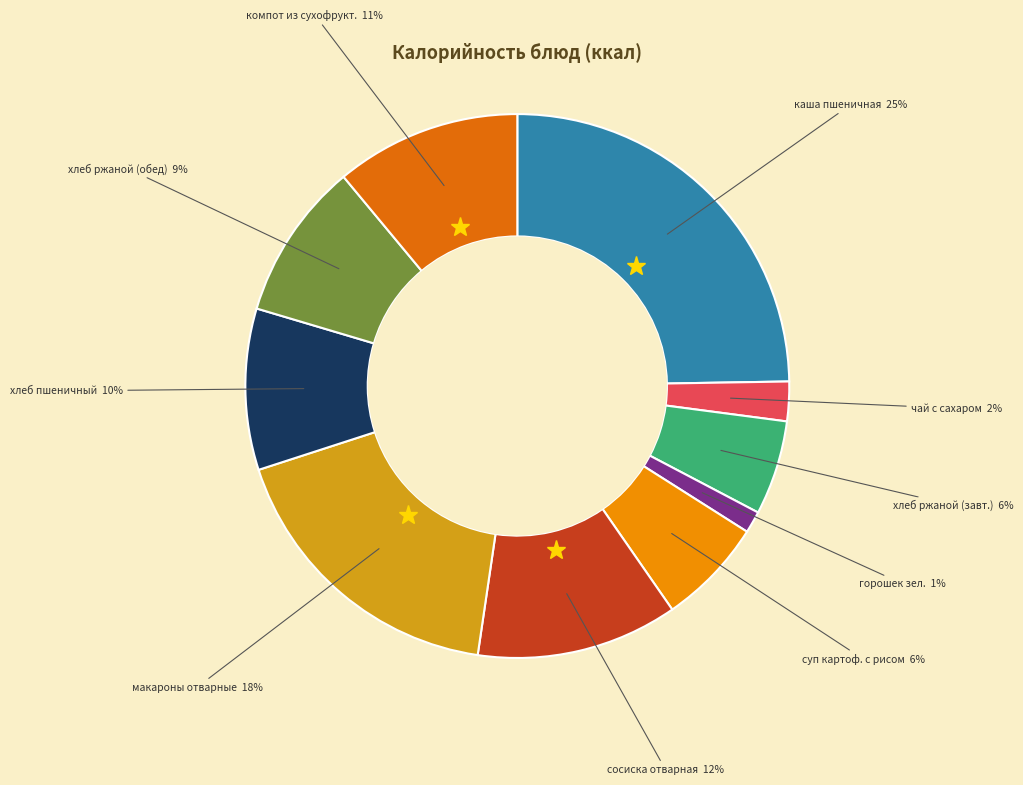

Is there a majority slice in this chart?

No